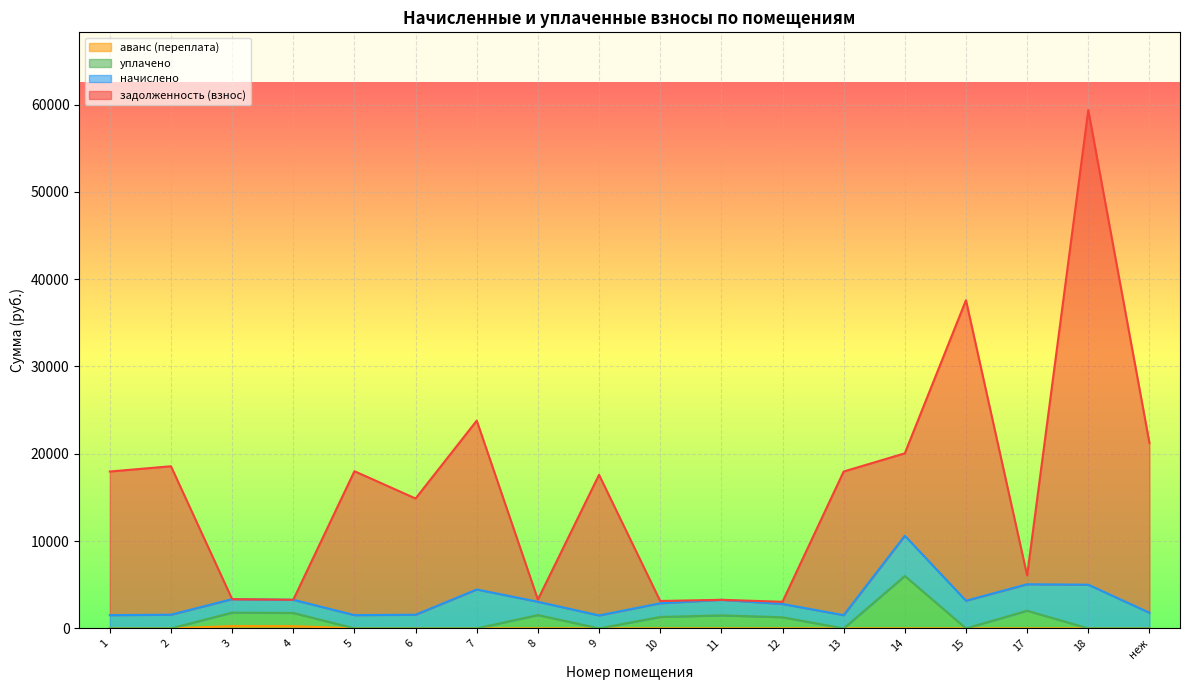

At which category is the sum across all series the highest?

18